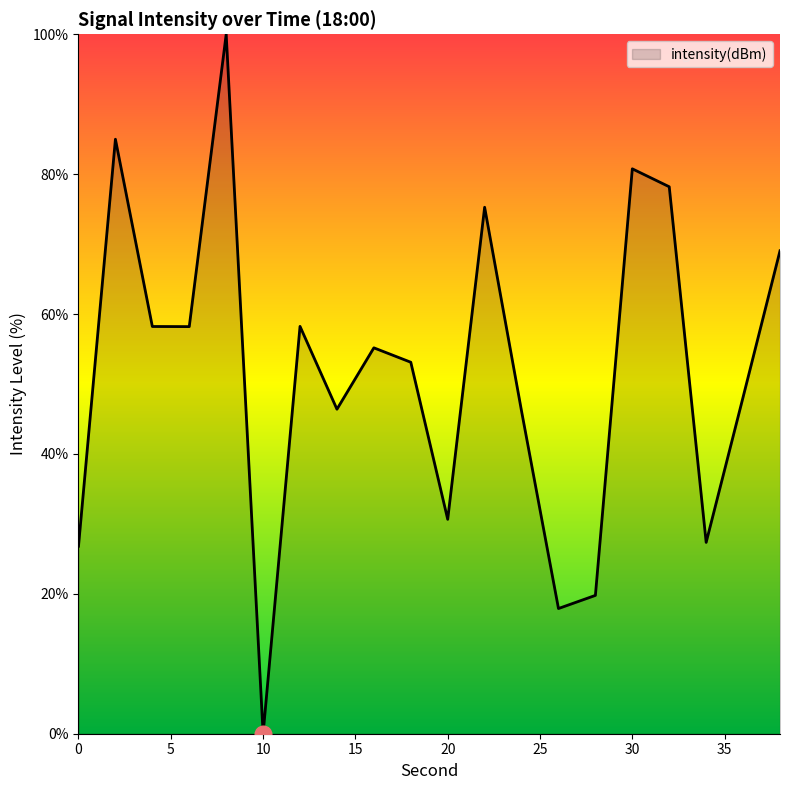

What is the maximum value shown in the chart?

100.0